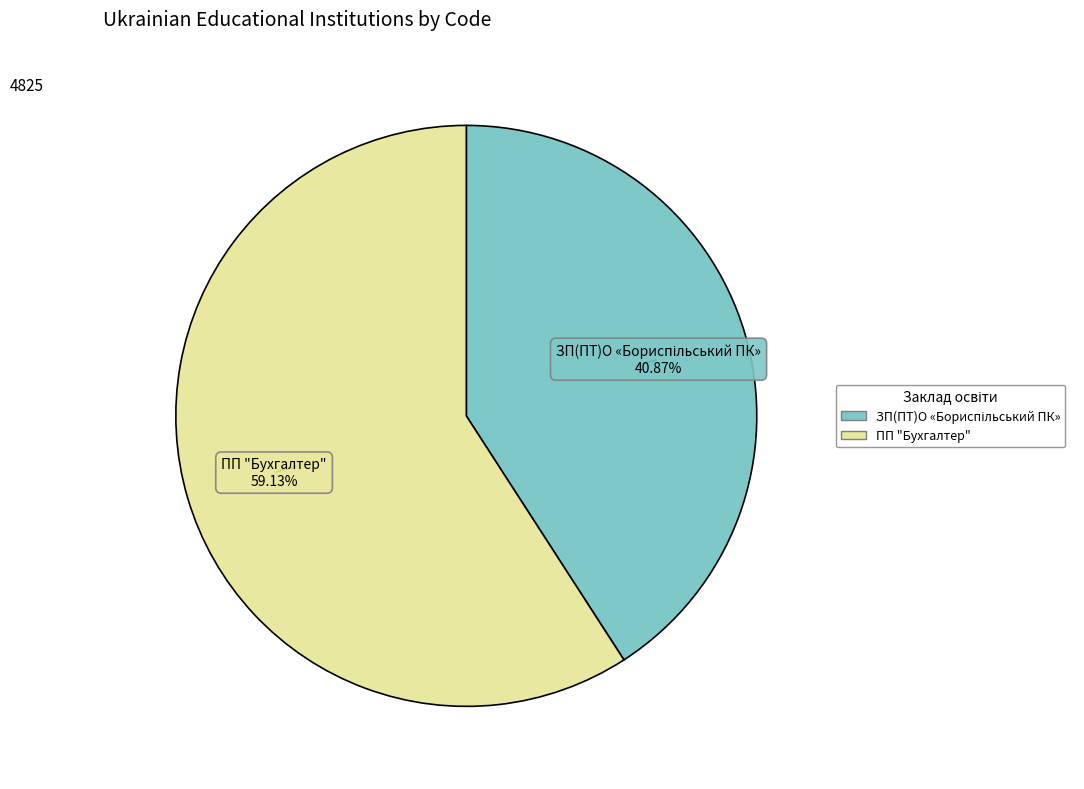

To the nearest percent, what is the average slice percentage?

50%